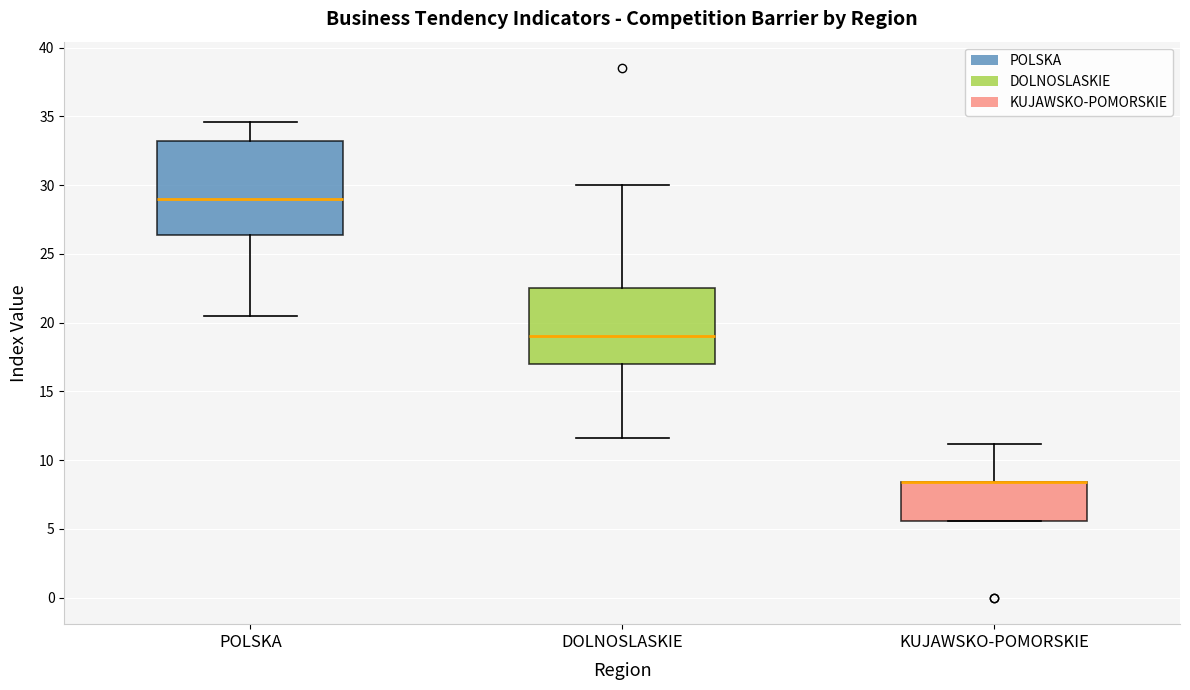

Reading left to right, transcribe this box plot: for each box, give where its median line is, the range the box spans, and where its two whiskers end, as read against the y-axis. The values are not printed on the chart, so give them approximately, as read against the axis.

POLSKA: median 29.0, box 26.5 to 33.0, whiskers 20.5 to 34.5
DOLNOSLASKIE: median 19.0, box 17.0 to 22.5, whiskers 11.5 to 30.0
KUJAWSKO-POMORSKIE: median 8.5 (drawn on the box's upper edge), box 5.5 to 8.5, whiskers 5.5 to 11.0